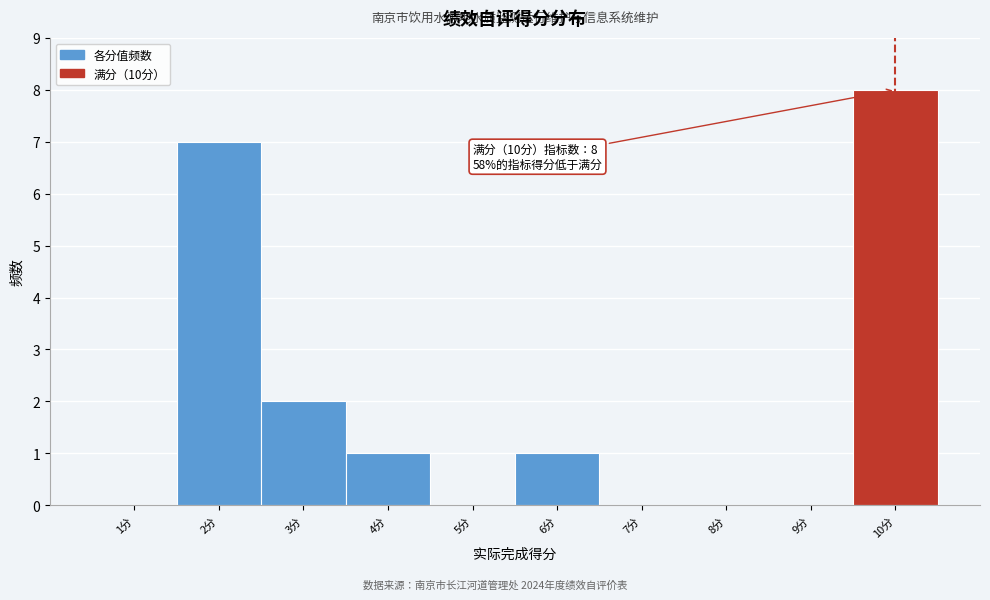

Over which range of the x-axis is the bar tallest?

9.5 to 10.5